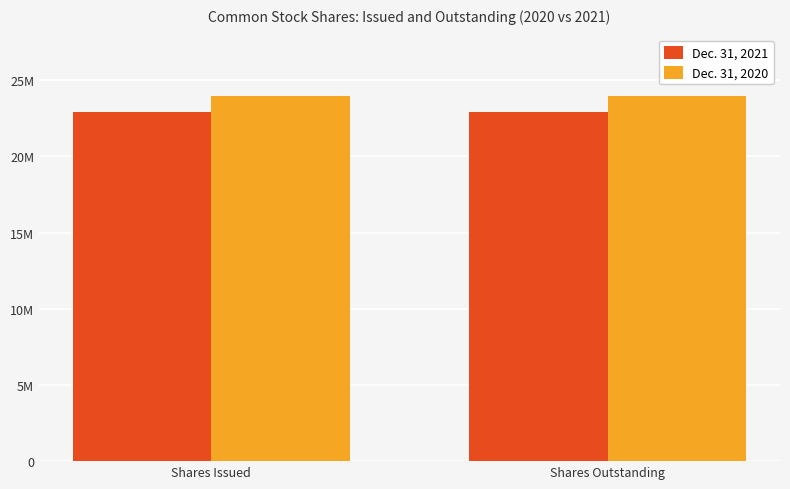

What are all the series names shown in the legend?

Dec. 31, 2021, Dec. 31, 2020